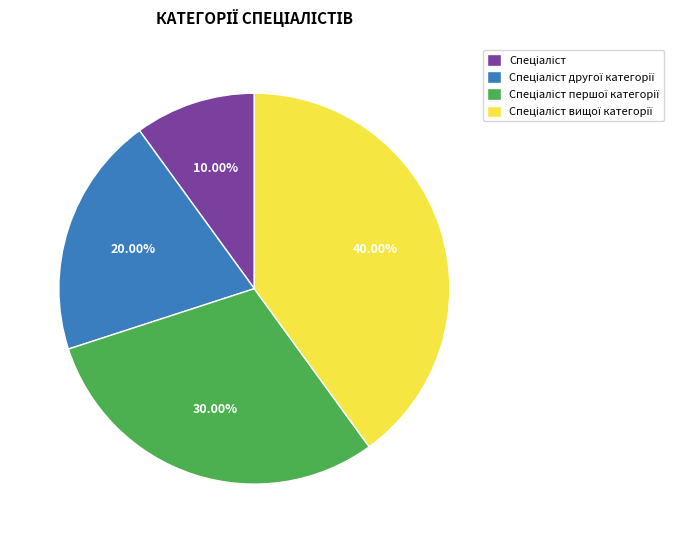

Does any single category account for the majority?

No